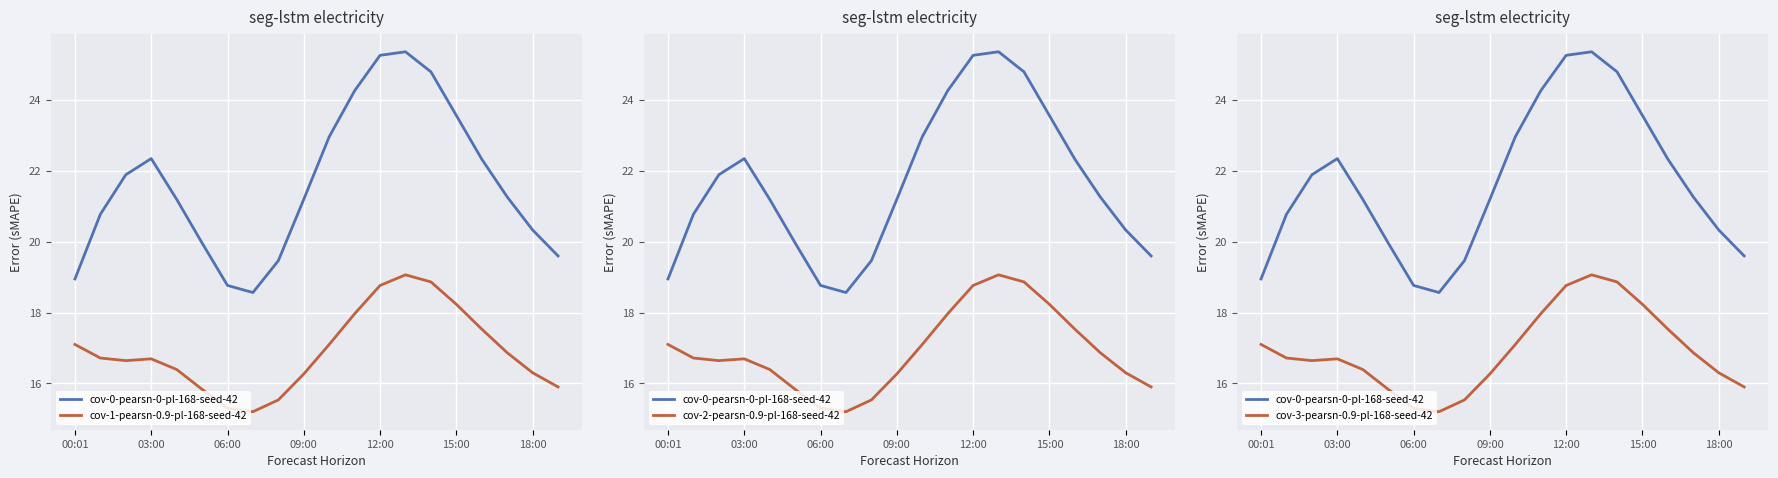

In cov-1-pearsn-0.9-pl-168-seed-42, how many points are lower than both neighbors (excluding endpoints)?

2